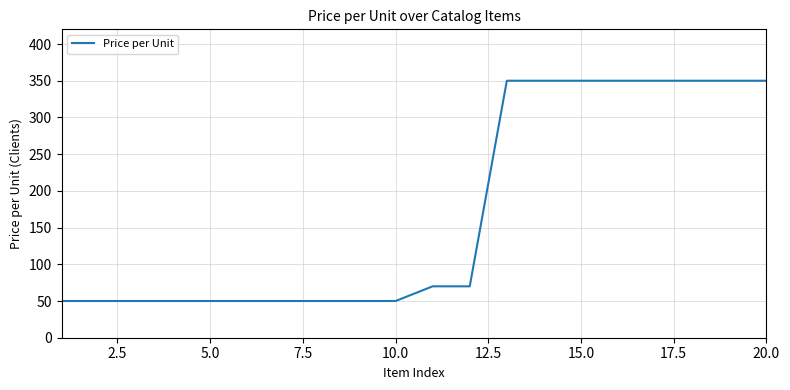

What is the maximum value shown in the chart?

350